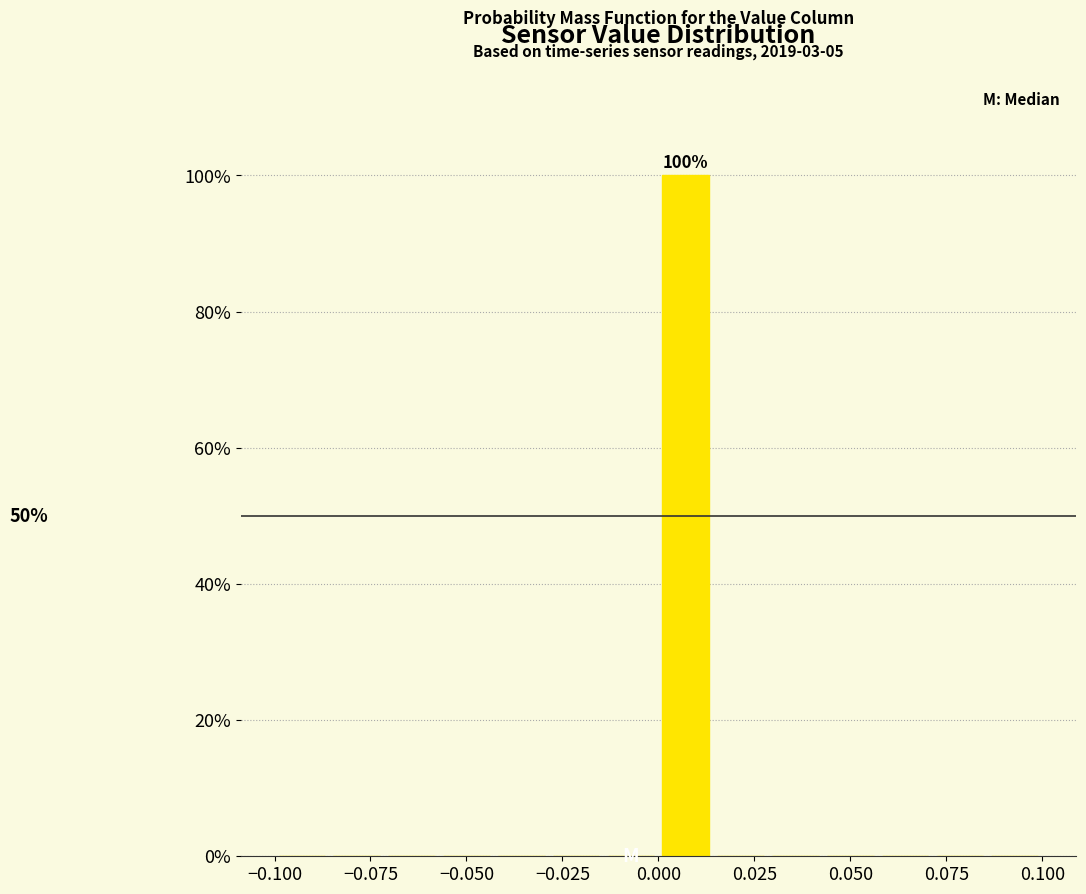

Around what value on the x-axis is the tallest bar? Give the approximate position of its centre, as read against the axis.

0.005